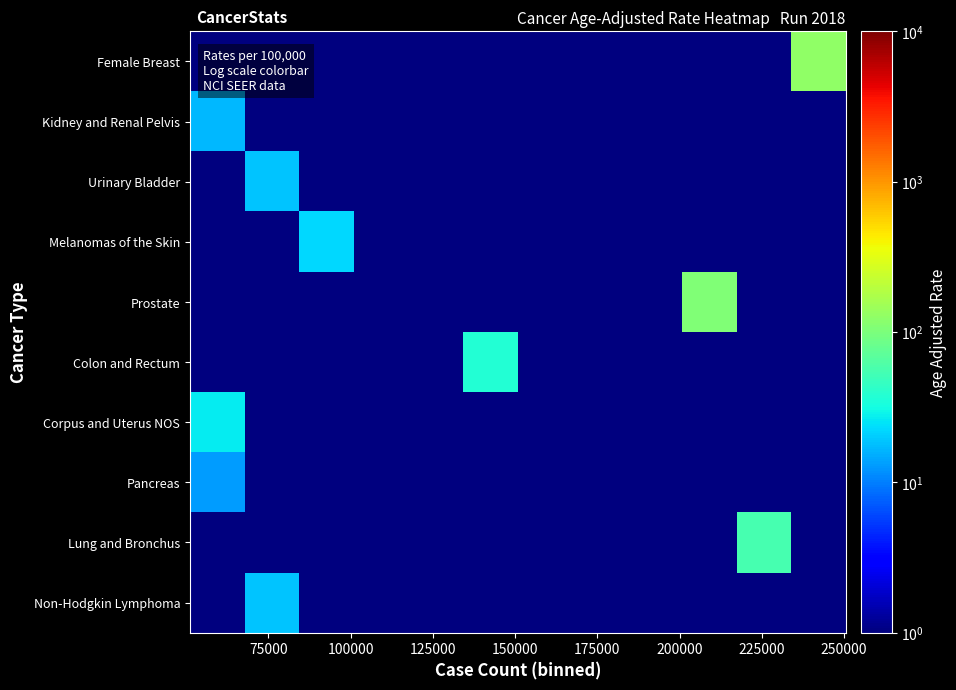

Reading right to left, list all the values displayed in this chart.

Female Breast: 125.1	1.0	1.0	1.0	1.0	1.0	1.0	1.0	1.0	1.0	1.0	1.0
Kidney and Renal Pelvis: 1.0	1.0	1.0	1.0	1.0	1.0	1.0	1.0	1.0	1.0	1.0	16.9
Urinary Bladder: 1.0	1.0	1.0	1.0	1.0	1.0	1.0	1.0	1.0	1.0	19.1	1.0
Melanomas of the Skin: 1.0	1.0	1.0	1.0	1.0	1.0	1.0	1.0	1.0	22.7	1.0	1.0
Prostate: 1.0	1.0	106.5	1.0	1.0	1.0	1.0	1.0	1.0	1.0	1.0	1.0
Colon and Rectum: 1.0	1.0	1.0	1.0	1.0	1.0	36.8	1.0	1.0	1.0	1.0	1.0
Corpus and Uterus NOS: 1.0	1.0	1.0	1.0	1.0	1.0	1.0	1.0	1.0	1.0	1.0	27.2
Pancreas: 1.0	1.0	1.0	1.0	1.0	1.0	1.0	1.0	1.0	1.0	1.0	12.9
Lung and Bronchus: 1.0	55.2	1.0	1.0	1.0	1.0	1.0	1.0	1.0	1.0	1.0	1.0
Non-Hodgkin Lymphoma: 1.0	1.0	1.0	1.0	1.0	1.0	1.0	1.0	1.0	1.0	18.5	1.0